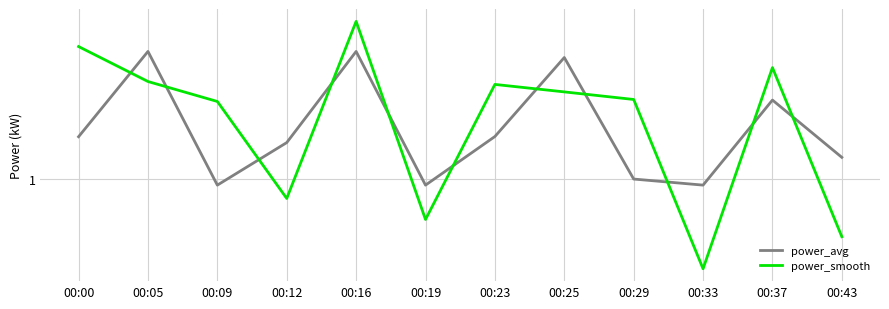

What is the difference between the power_smooth values at 00:16 and 00:09?

0.3